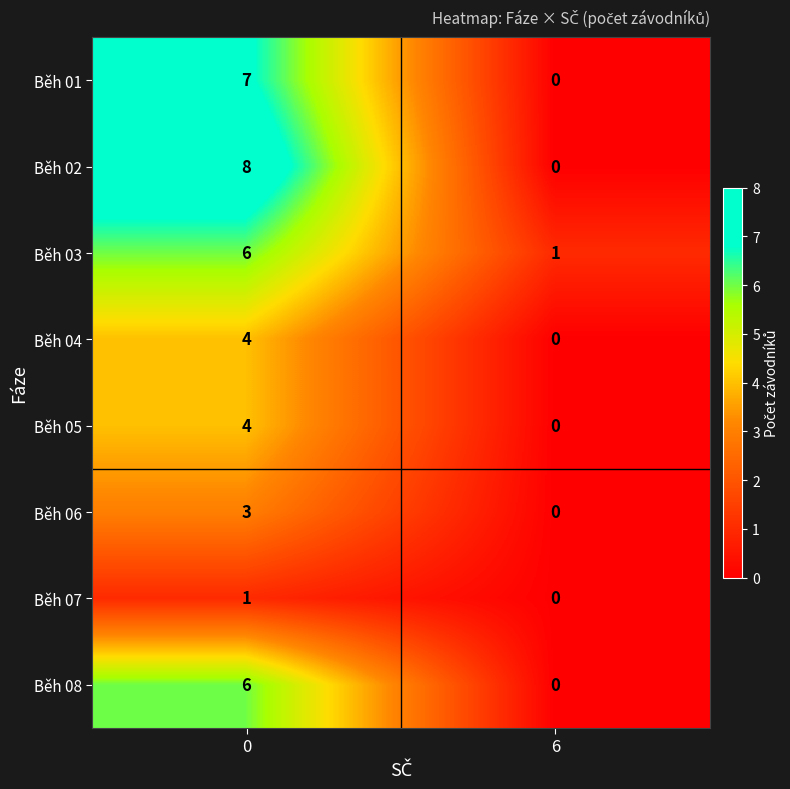

Which category has the lowest value across all series?

6